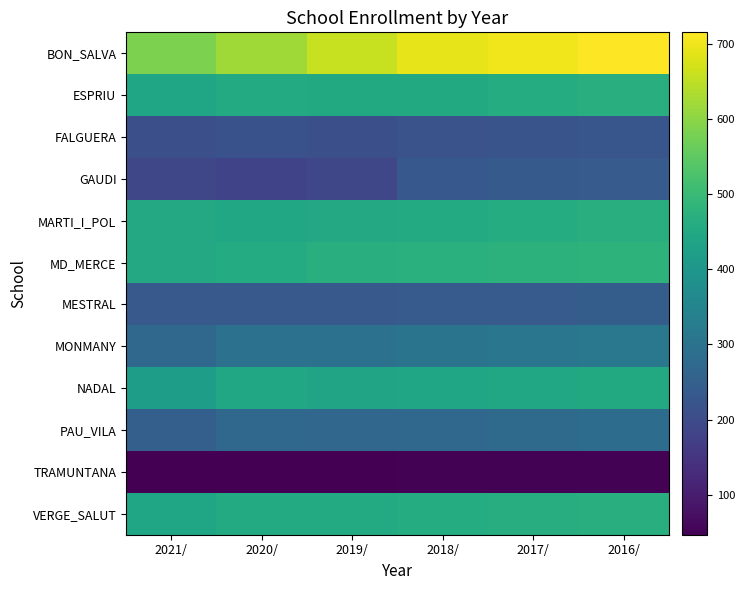

At which category is the sum across all series the highest?

2016/